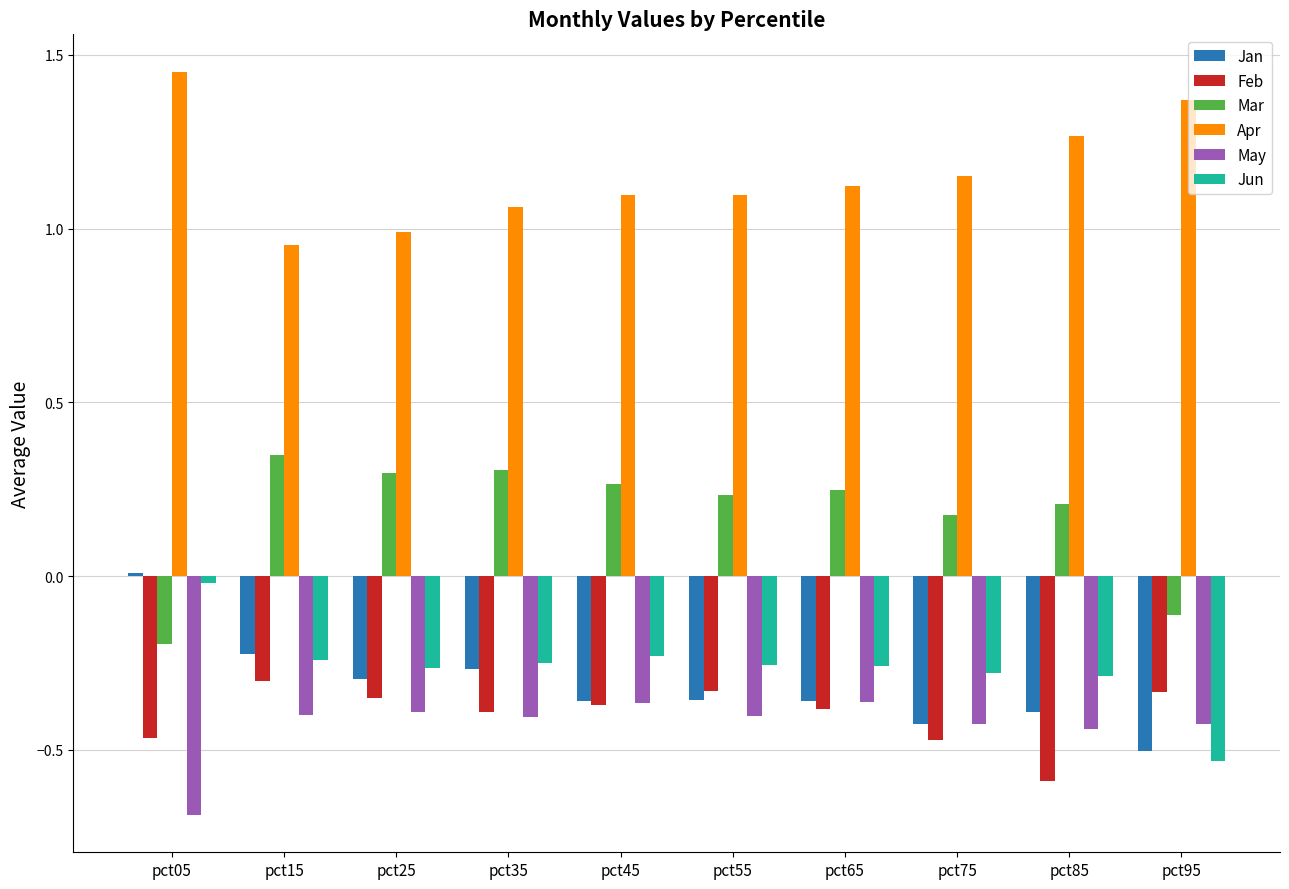

What is the sum of all Jun values?

-2.6